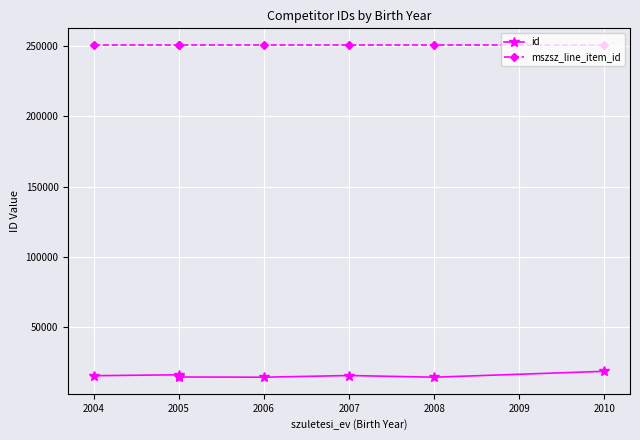

True or false: mszsz_line_item_id and id cross at least once.

False